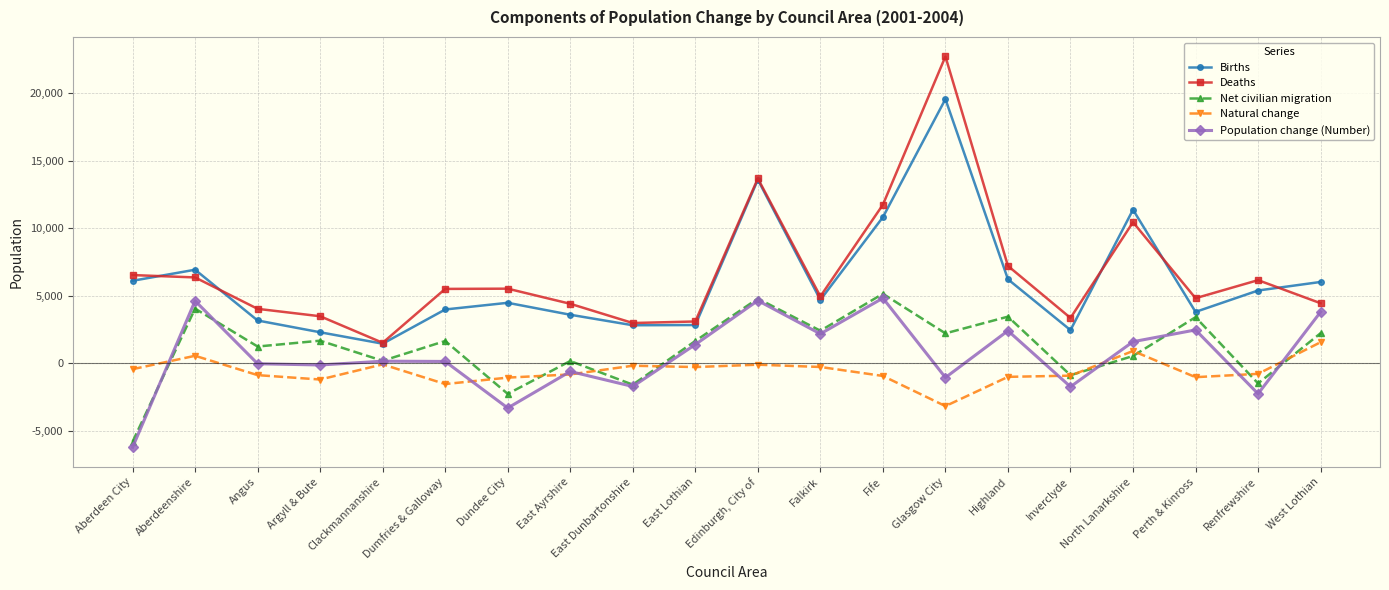

The Births series shows 2307 at Argyll & Bute. True or false?

True